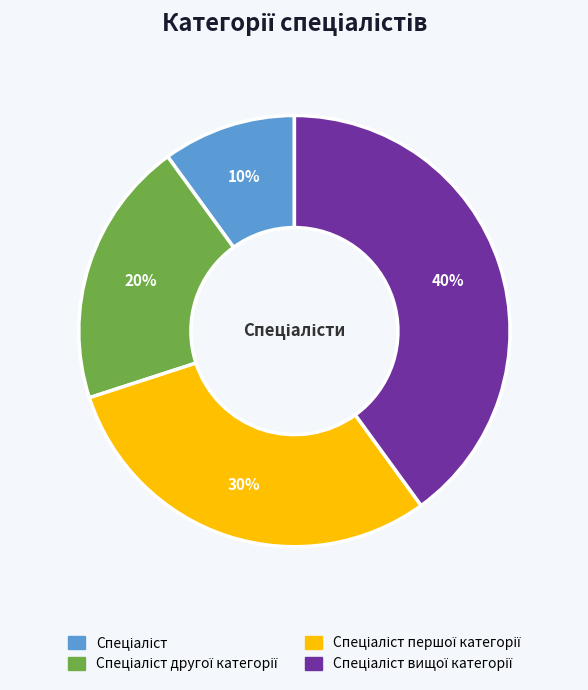

To the nearest percent, what is the difference between the largest and smallest slice percentages?

30%